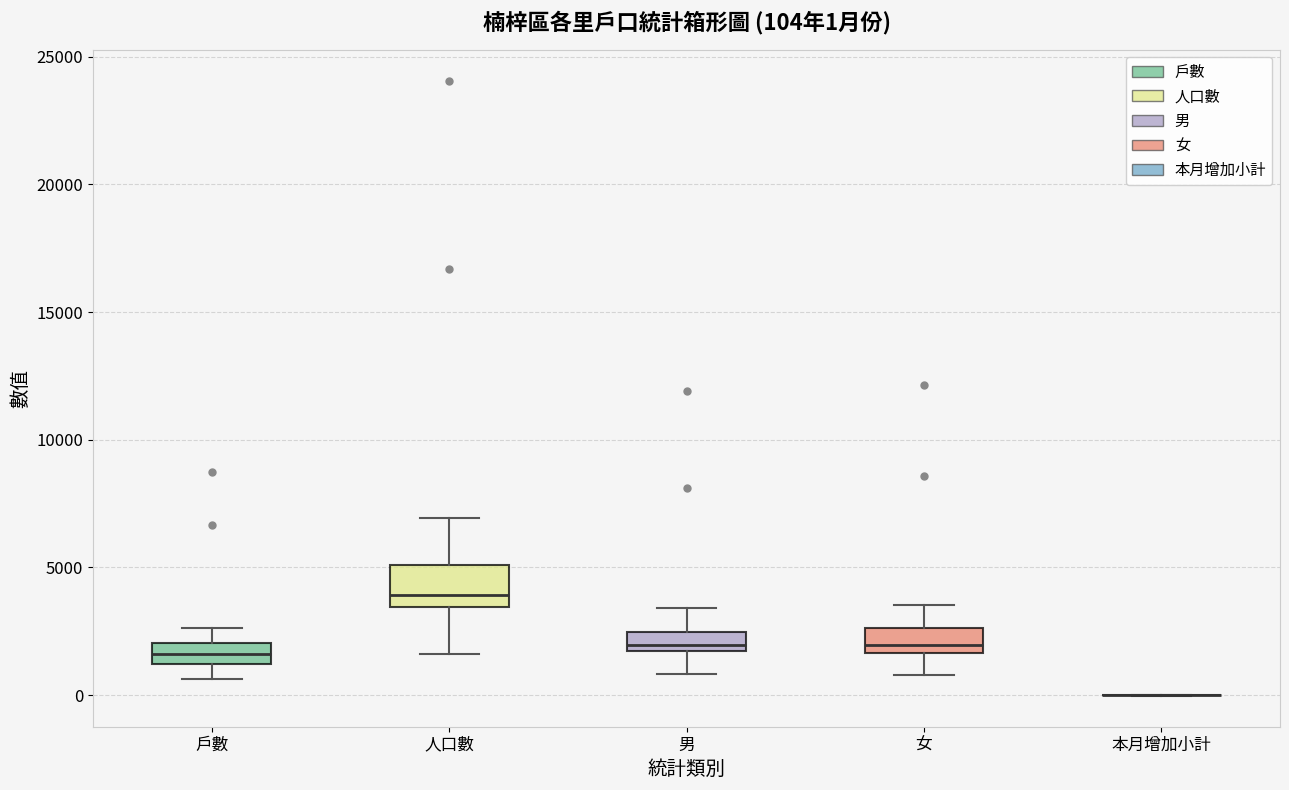

Which box is the tallest, from its lower edge to its upper edge?

人口數